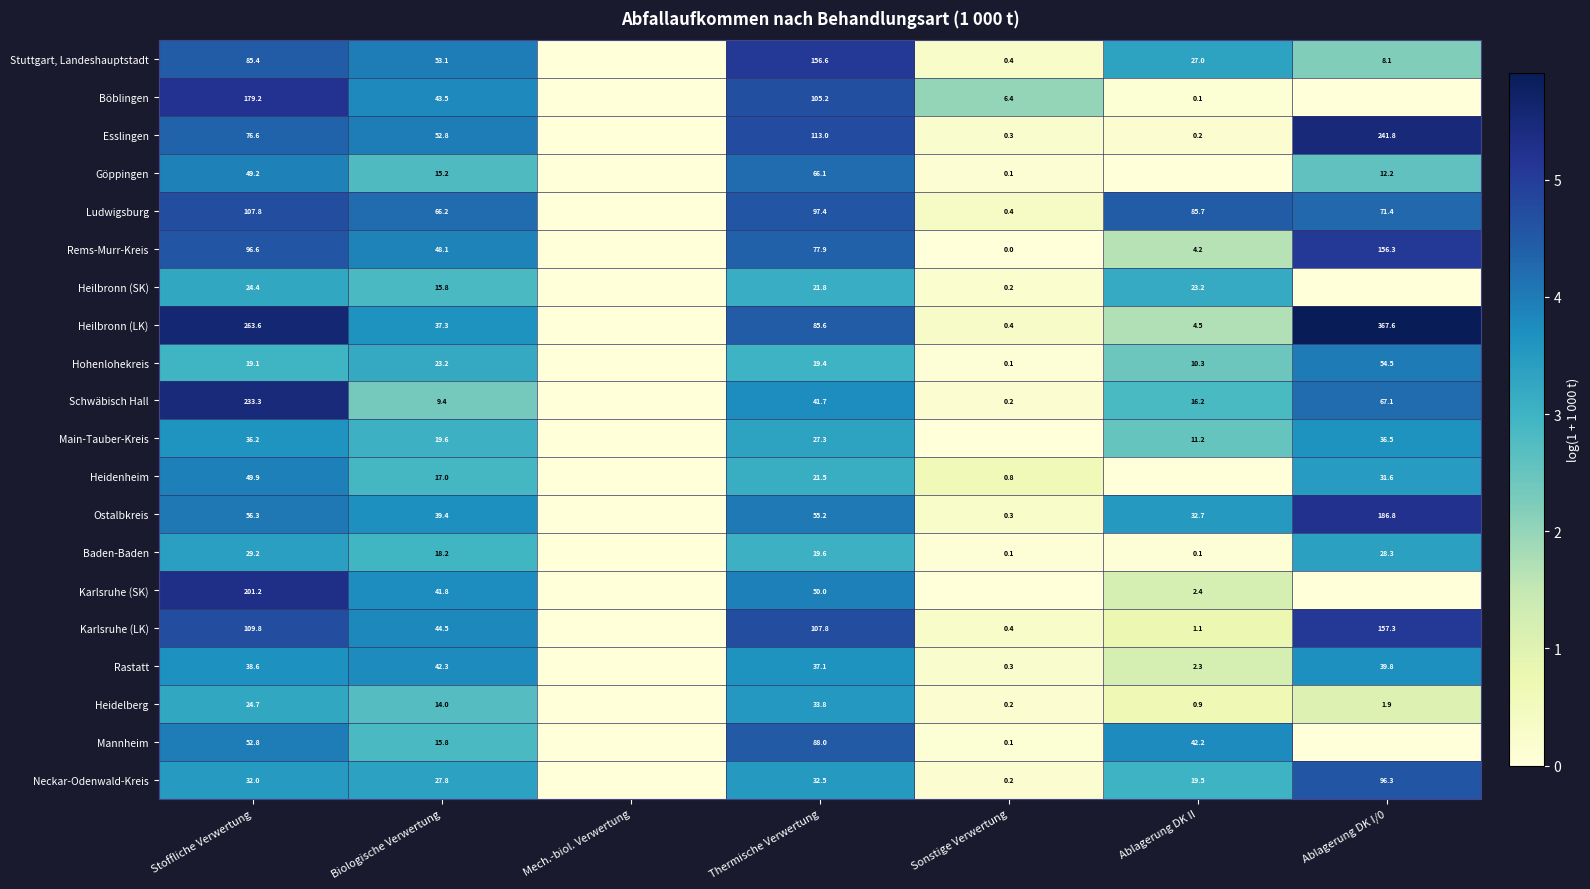

At which category is the sum across all series the highest?

Stoffliche Verwertung